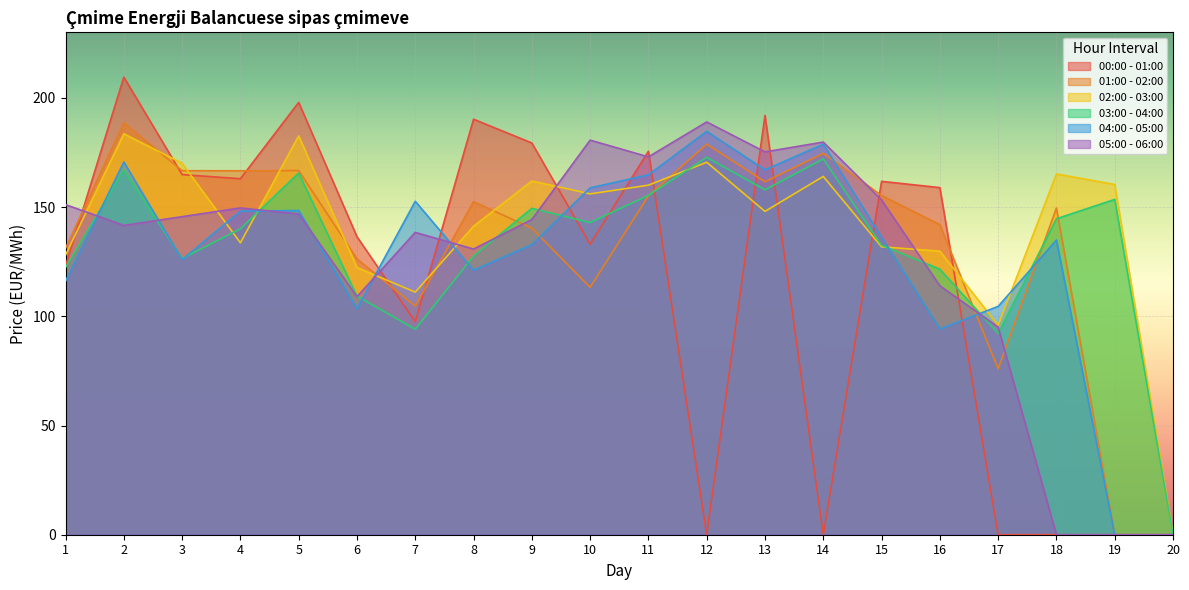

How many positive values does the 01:00 - 02:00 series have?

18